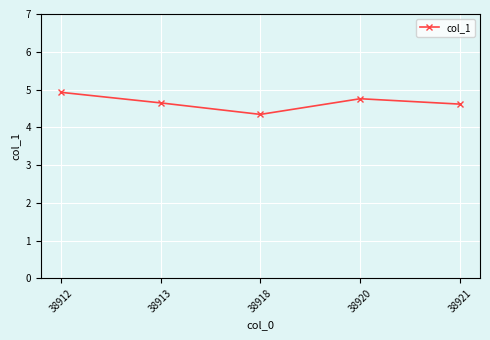

Is it true that the value at 38920 is 8.5?

False